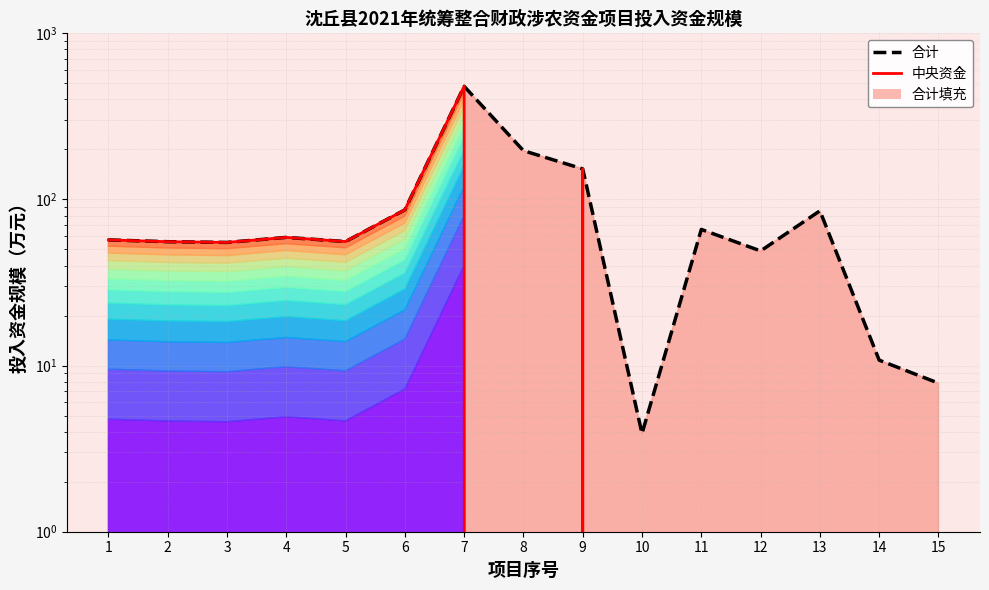

Reading left to right, what are all the values shown in this chart?

合计: 57.1	55.7	55.1	59.1	55.8	86.6	479.9	196.6	152.7	3.9	66.0	49.0	85.4	10.8	7.8
中央资金: 57.1	55.7	55.1	59.1	55.8	86.6	479.9	0.0	152.7	0.0	0.0	0.0	0.0	0.0	0.0